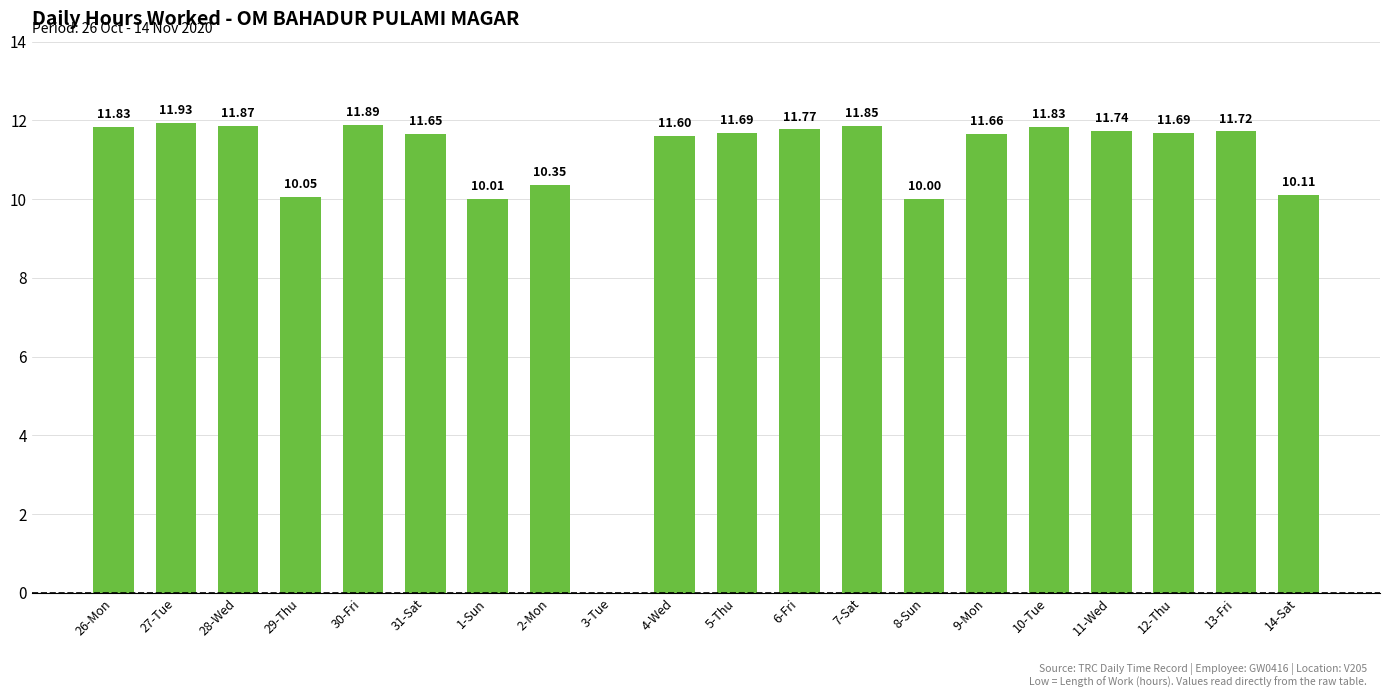

Count the number of values greater than 11.

14